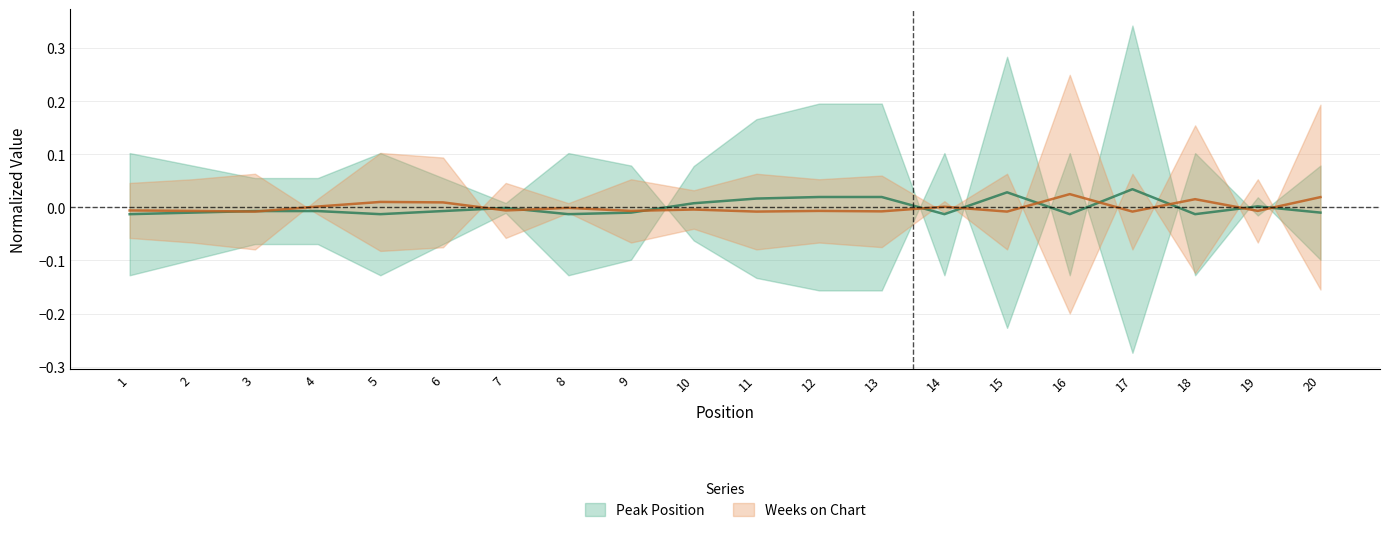

Which series ends up on top after the final intersection of Weeks on Chart and Peak Position?

Weeks on Chart